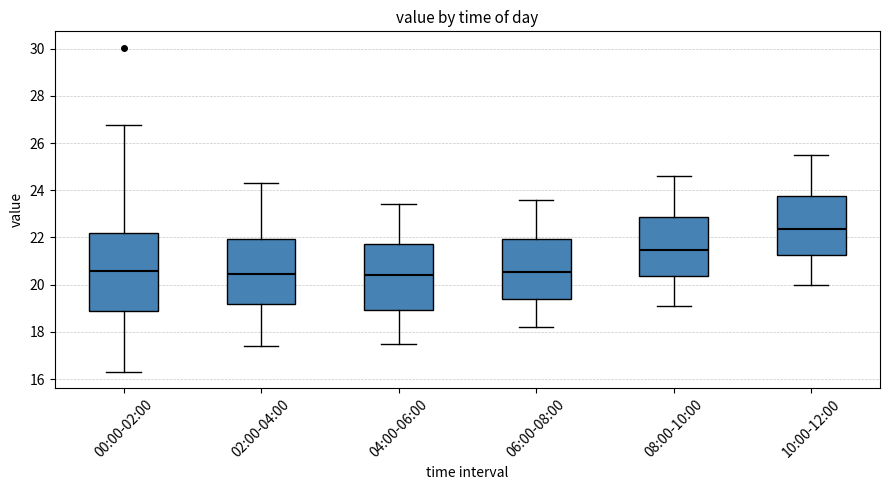

Which box is the tallest, from its lower edge to its upper edge?

00:00-02:00